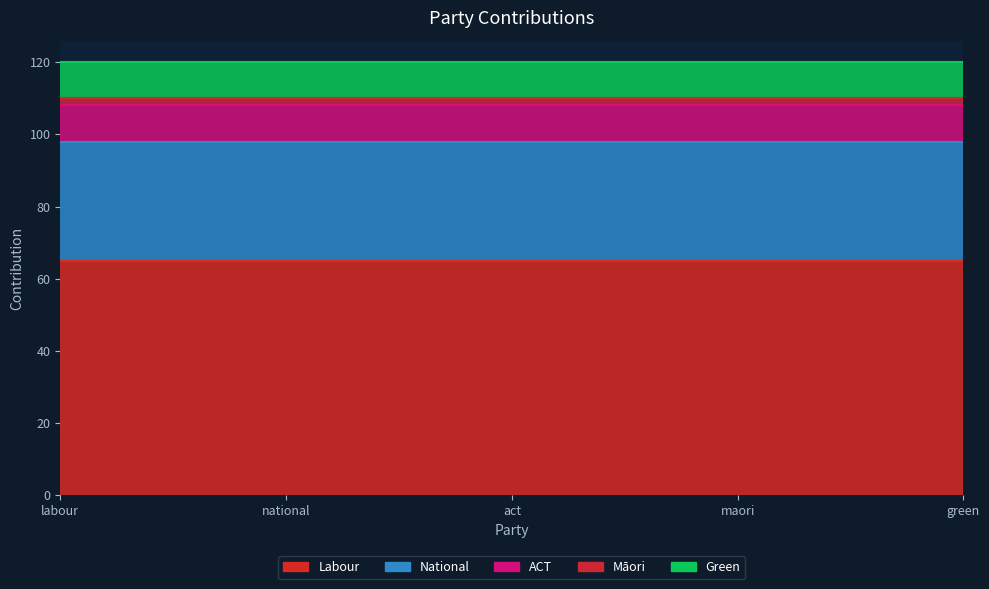

What is the total value across all series at green?

120